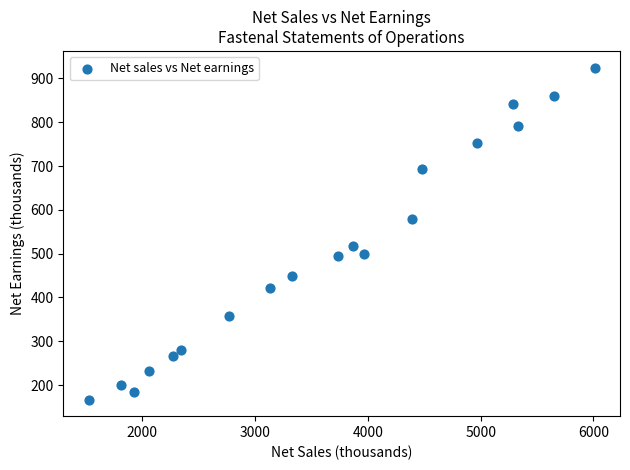

What is the range of Y values (max minus min)?

758.2